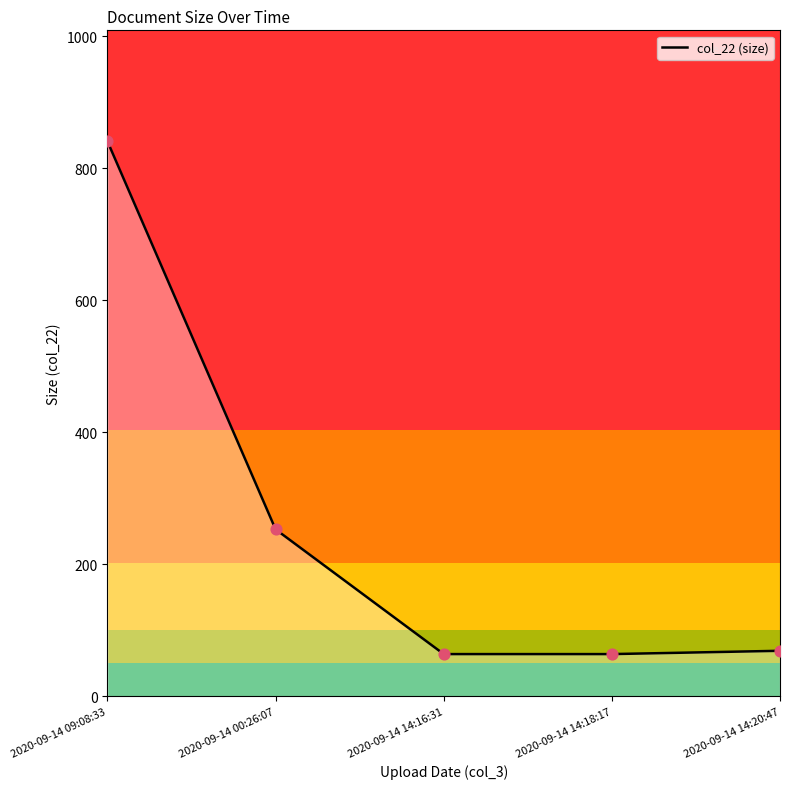

What is the change in value from 2020-09-14 14:16:31 to 2020-09-14 14:20:47?

+5